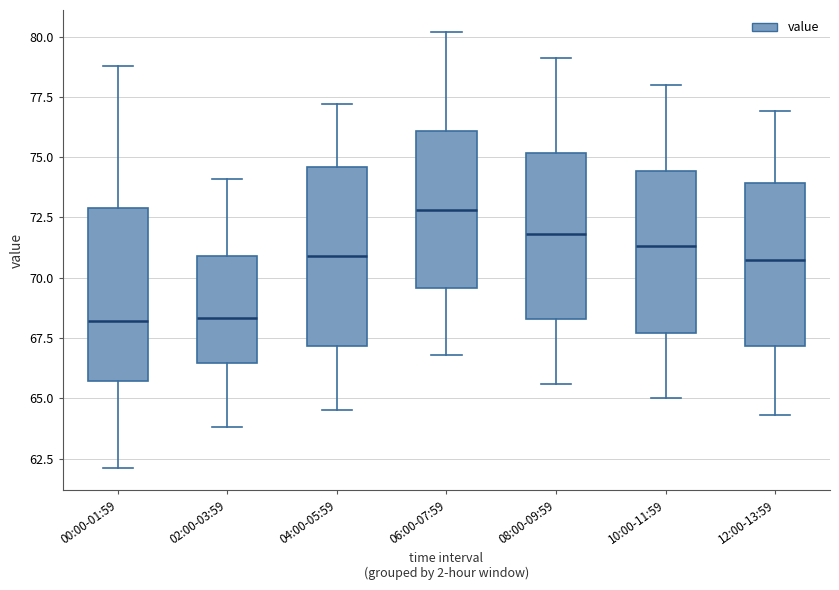

Where does the median line of the box for 08:00-09:59 sit on the y-axis? The values are not printed on the chart, so give them approximately, as read against the axis.

72.0